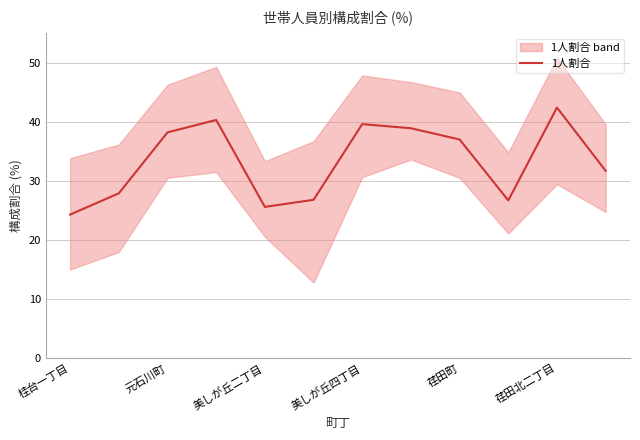

Which category has the highest value in the 1人割合 series?

荏田北二丁目